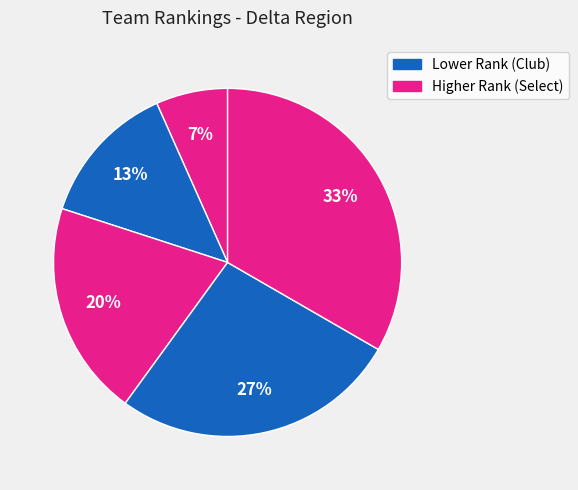

How many segments does this pie chart have?

5